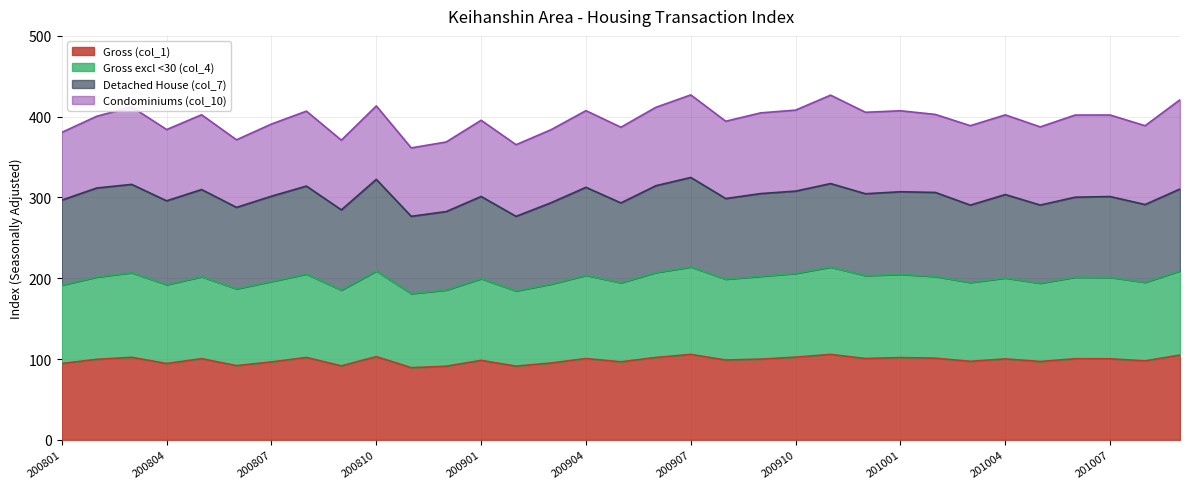

True or false: Gross excl <30 (col_4) and Gross (col_1) cross at least once.

False